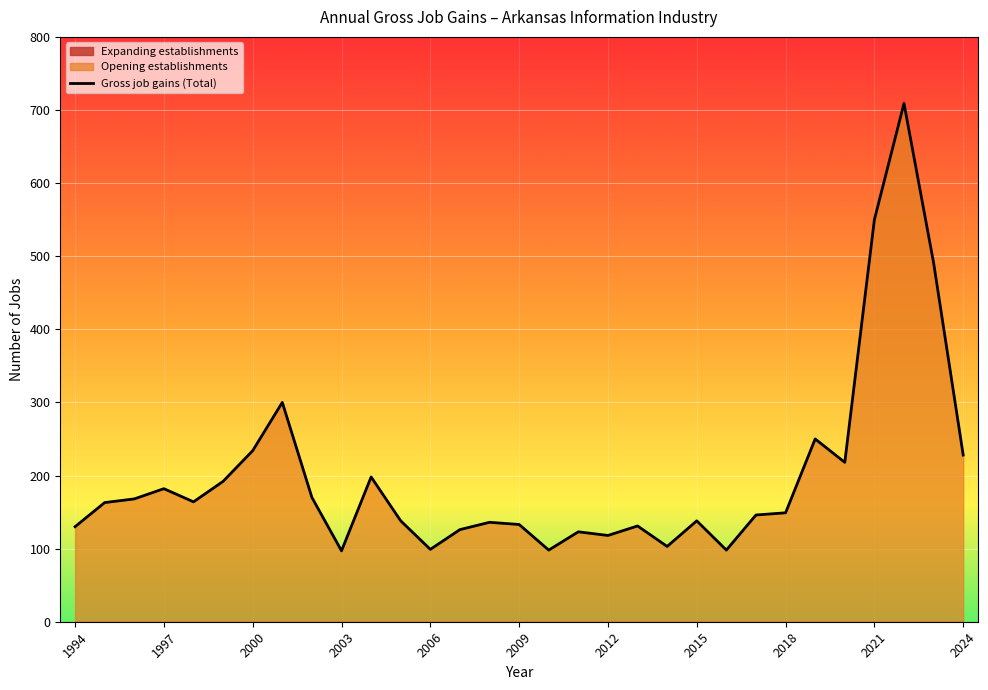

How many lines are shown in the chart?

1